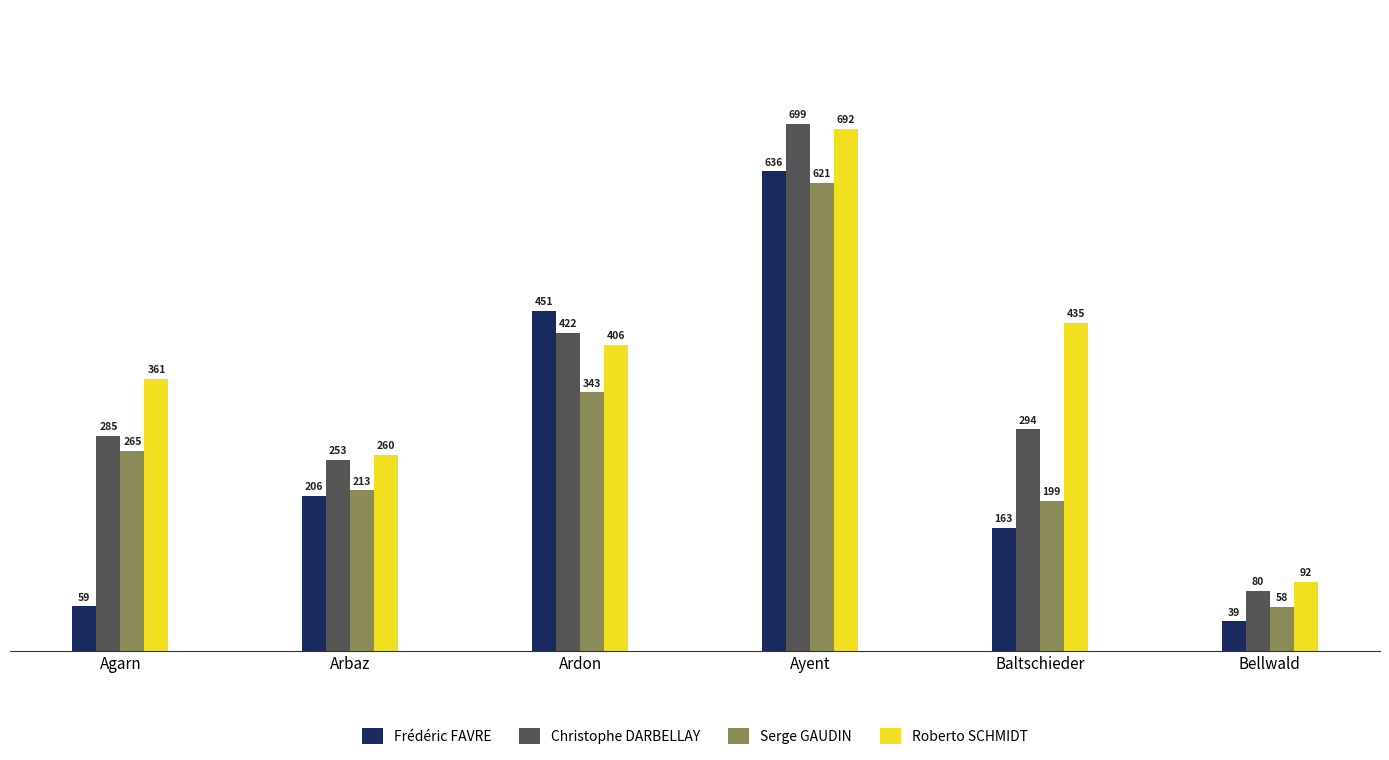

What is the sum of all Christophe DARBELLAY values?

2033